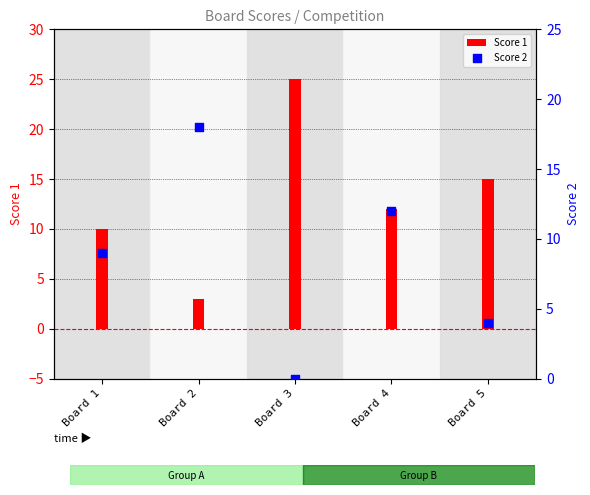

Which series contains the highest Y value?

Score 1